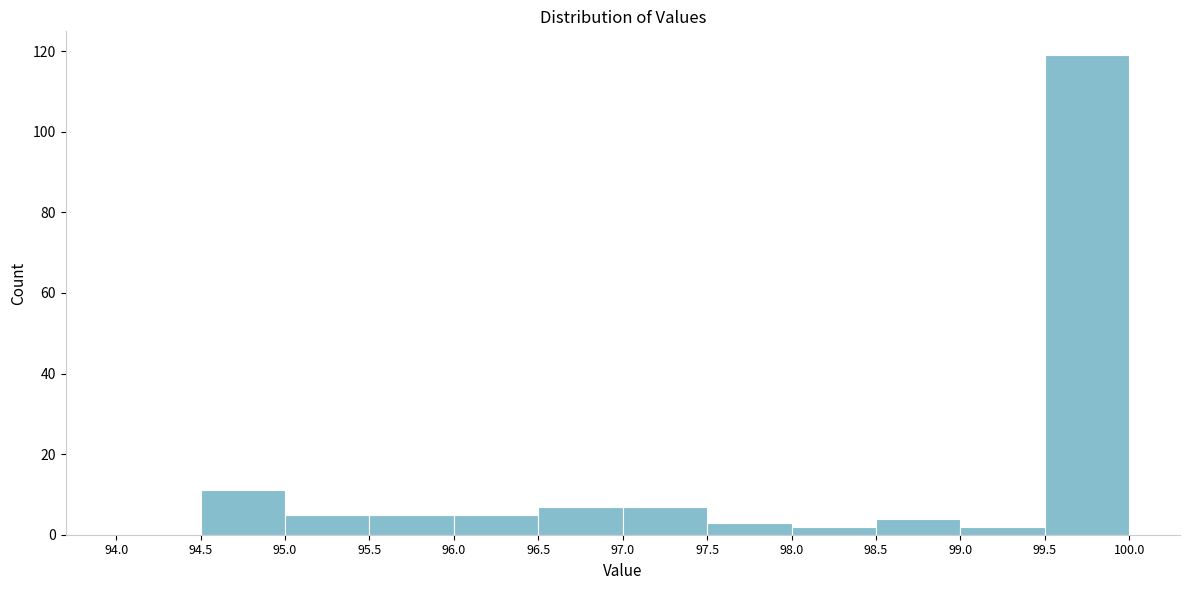

How tall is the bar that spans 96.0 to 96.5 on the x-axis? The values are not printed on the chart, so give them approximately, as read against the axis.

6